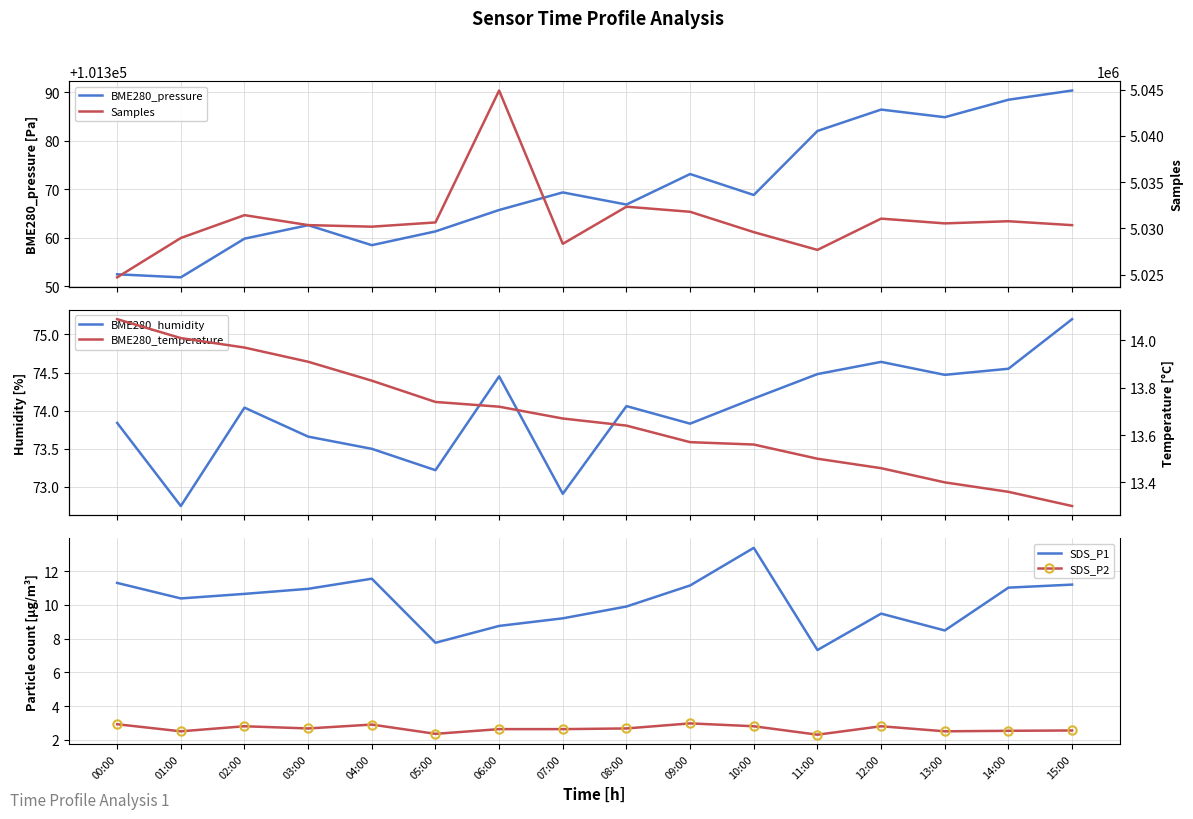

What is the sum of all Samples values?

80493657.0